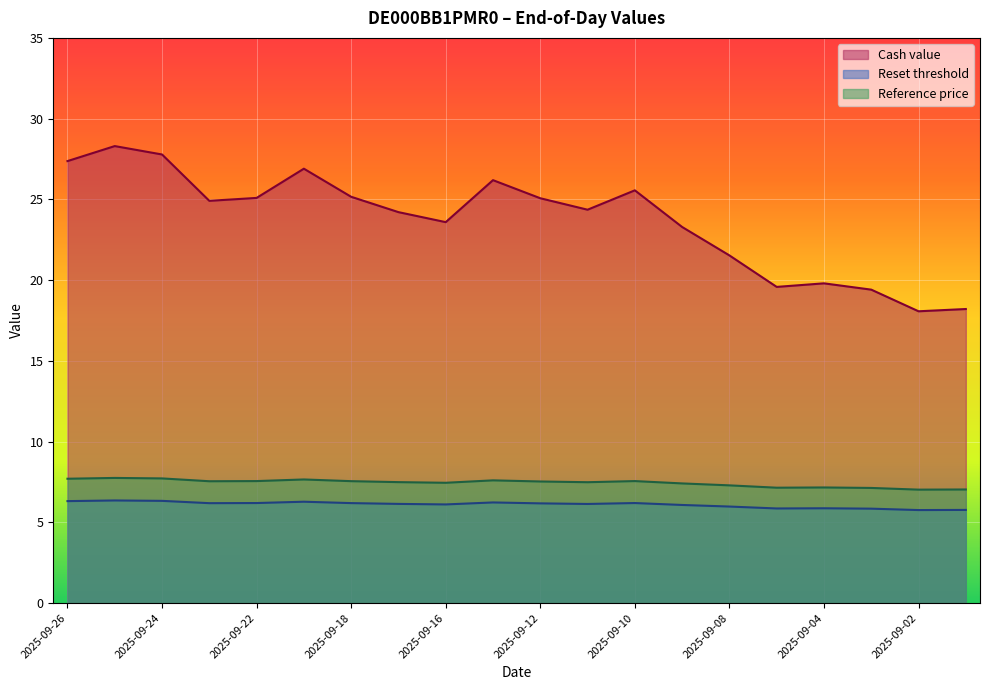

What is the approximate value of Reset threshold at 2025-09-08?

6.0